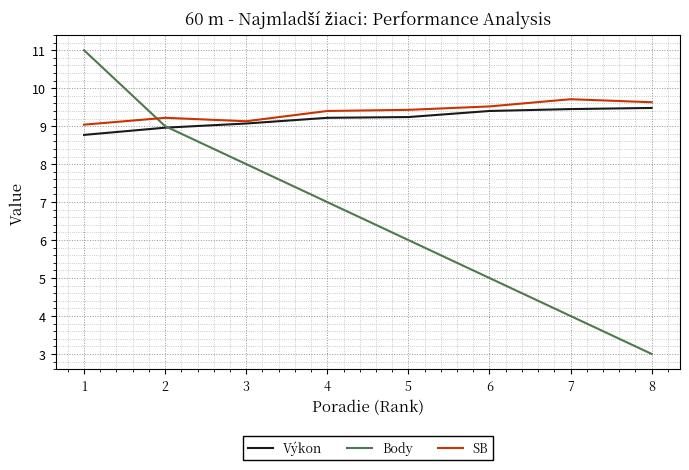

After their last crossing, which series has the higher values: SB or Body?

SB